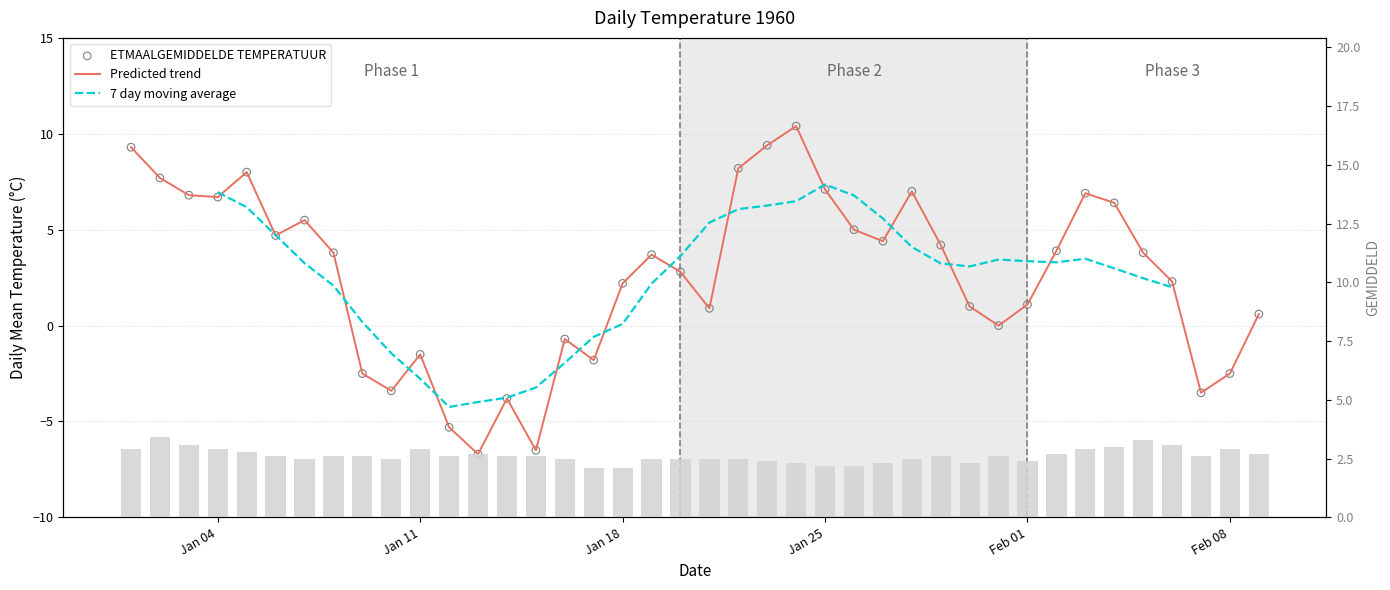

Which series reaches the maximum Y coordinate?

Predicted trend